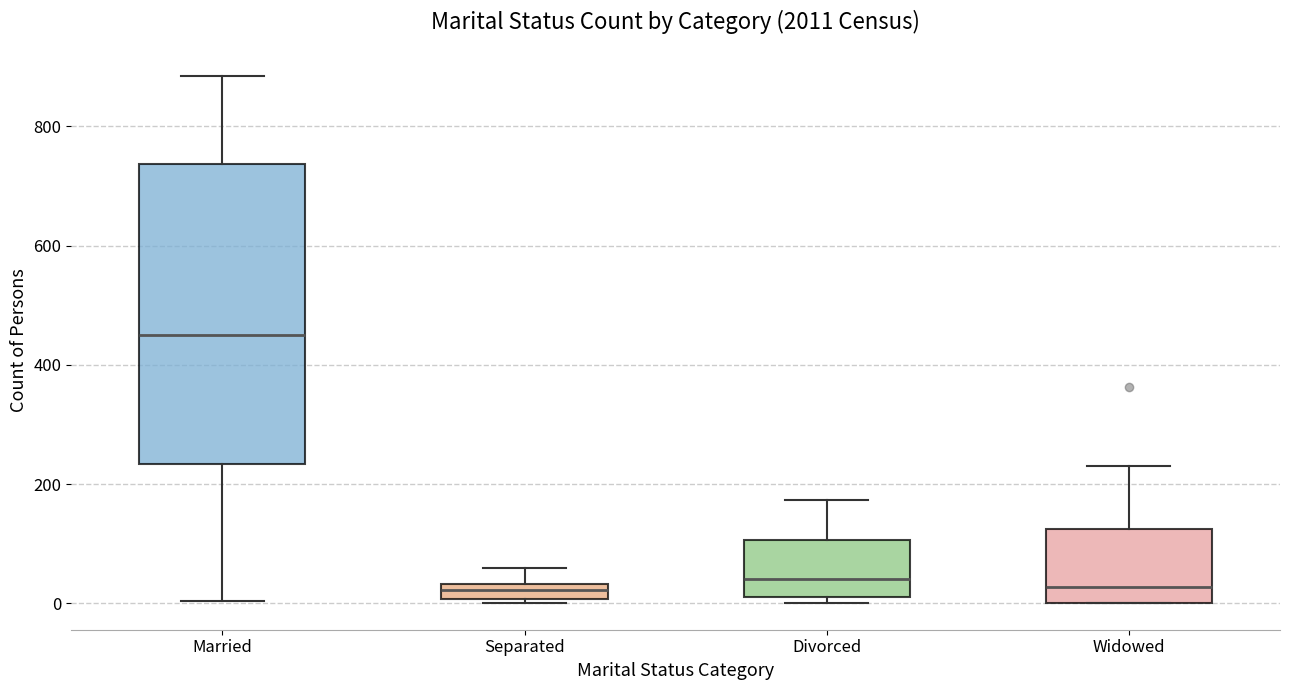

Where does the upper whisker of the box for Divorced end on the y-axis? The values are not printed on the chart, so give them approximately, as read against the axis.

180